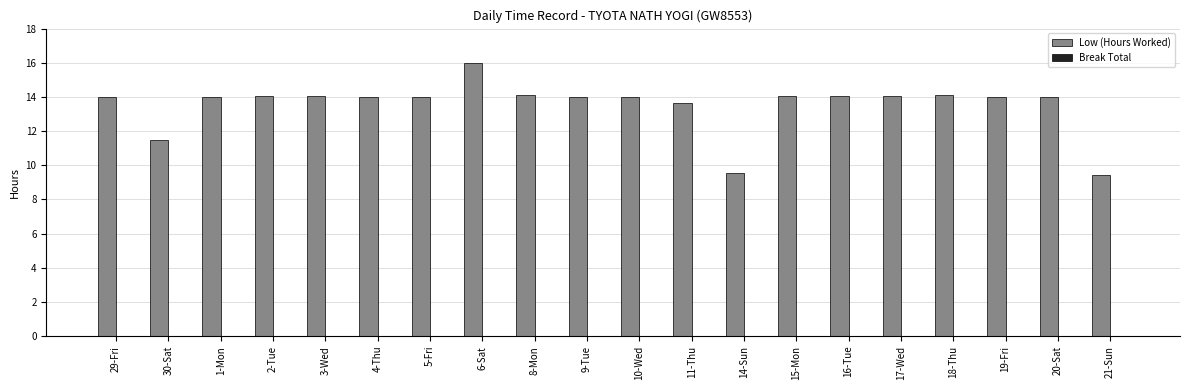

What is the average value?

13.5